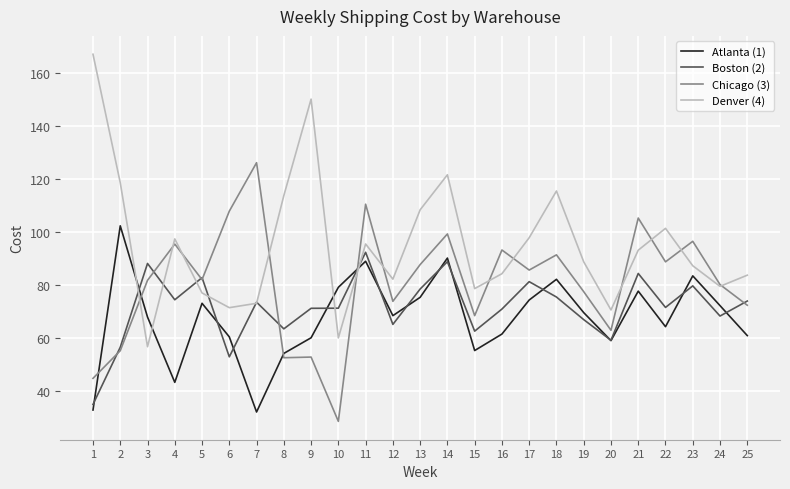

What is the average value of the Boston (2) series?

71.5